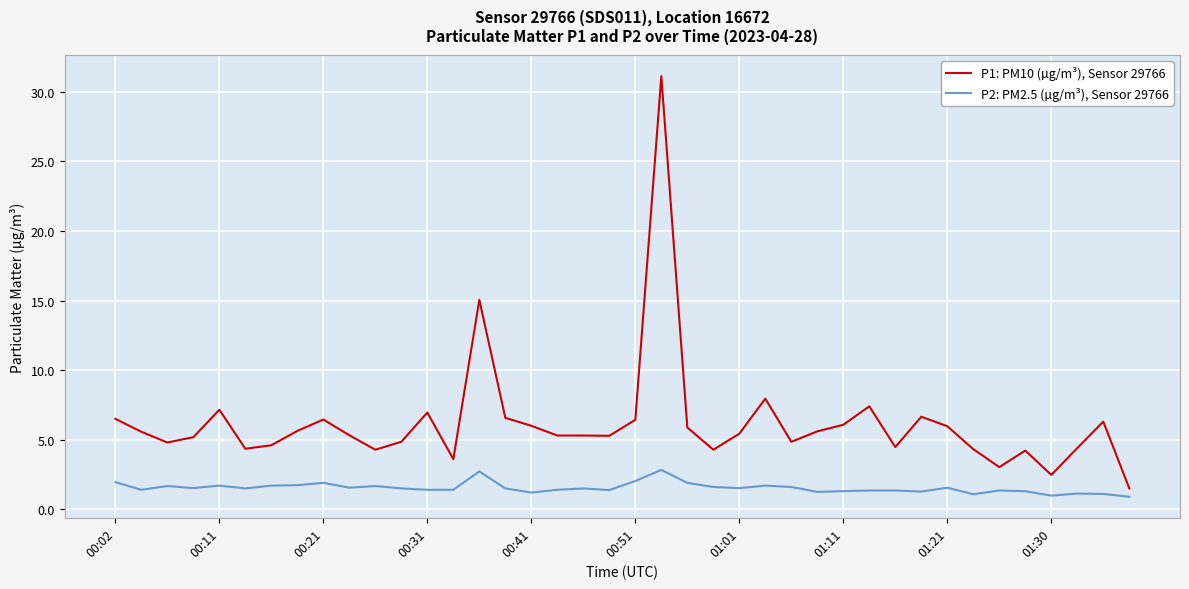

What is the difference between the maximum and minimum values in the P1: PM10 (µg/m³), Sensor 29766 series?

29.6